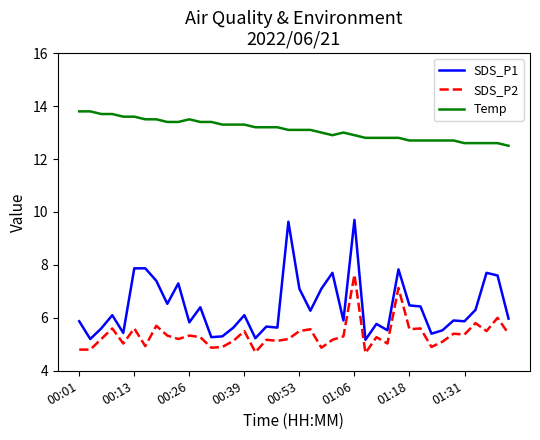

Which series has the largest total across all categories?

Temp